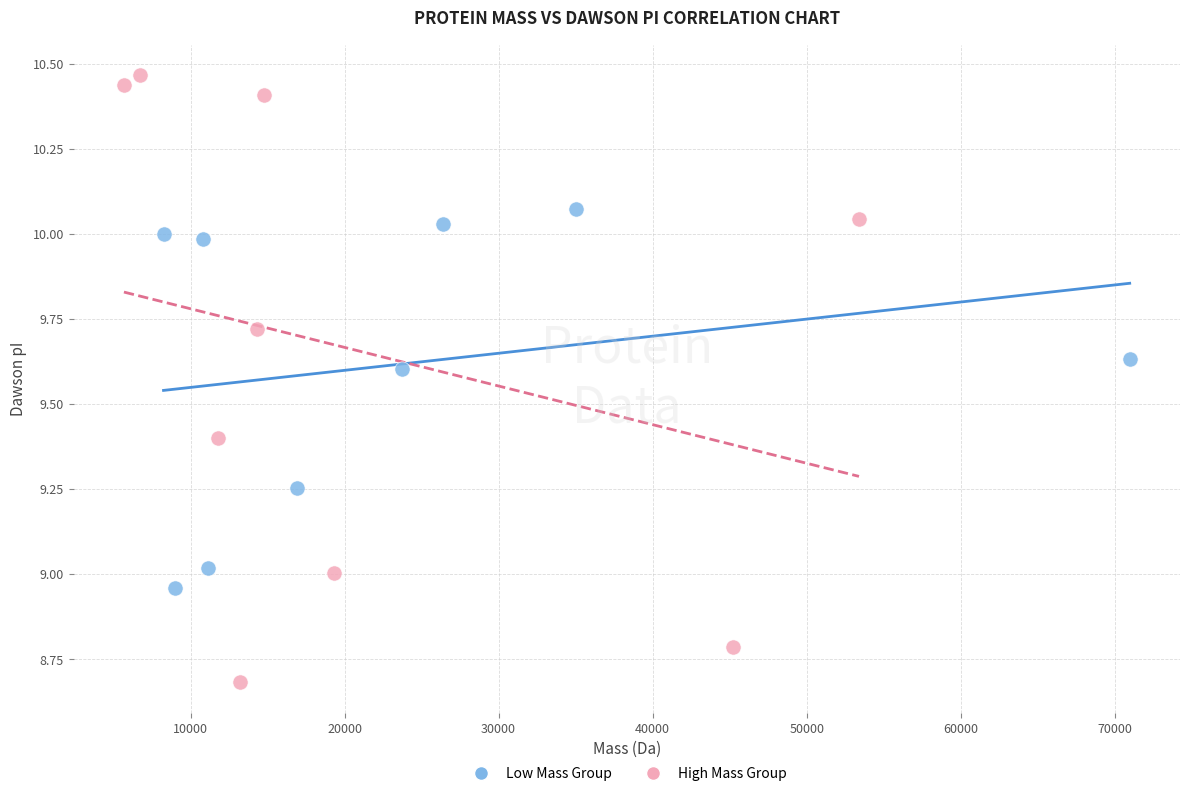

Which series contains the lowest Y value?

High Mass Group